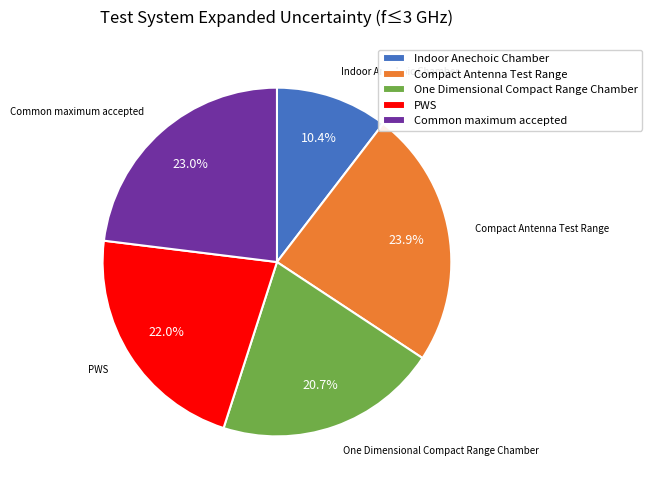

Count the number of slices in the pie.

5